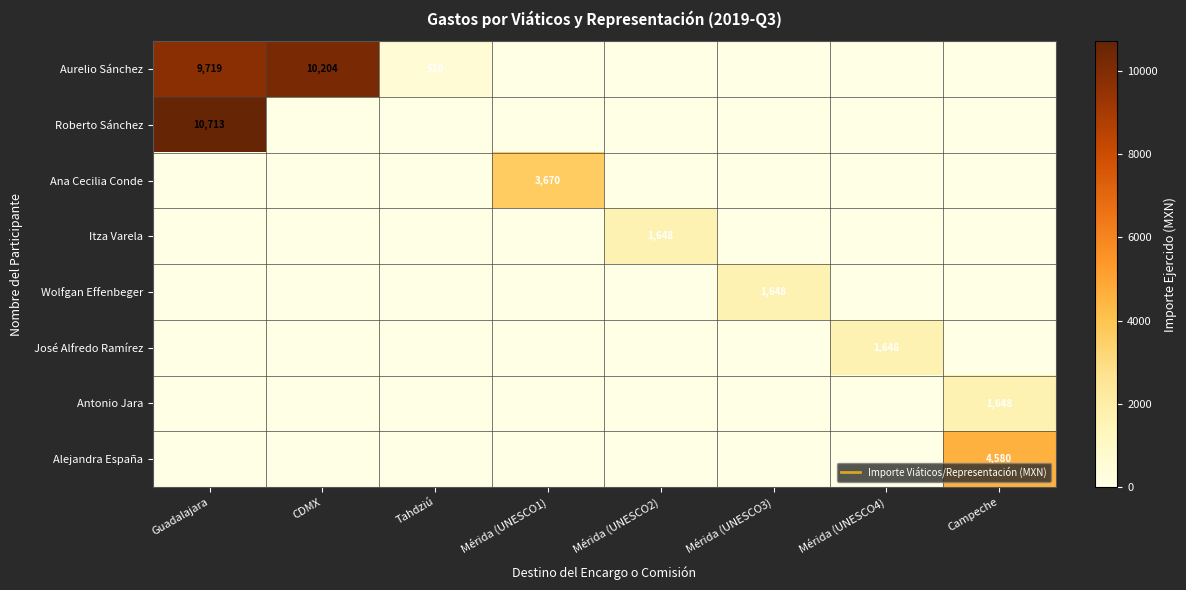

How many values in the Roberto Sánchez series exceed 0?

1